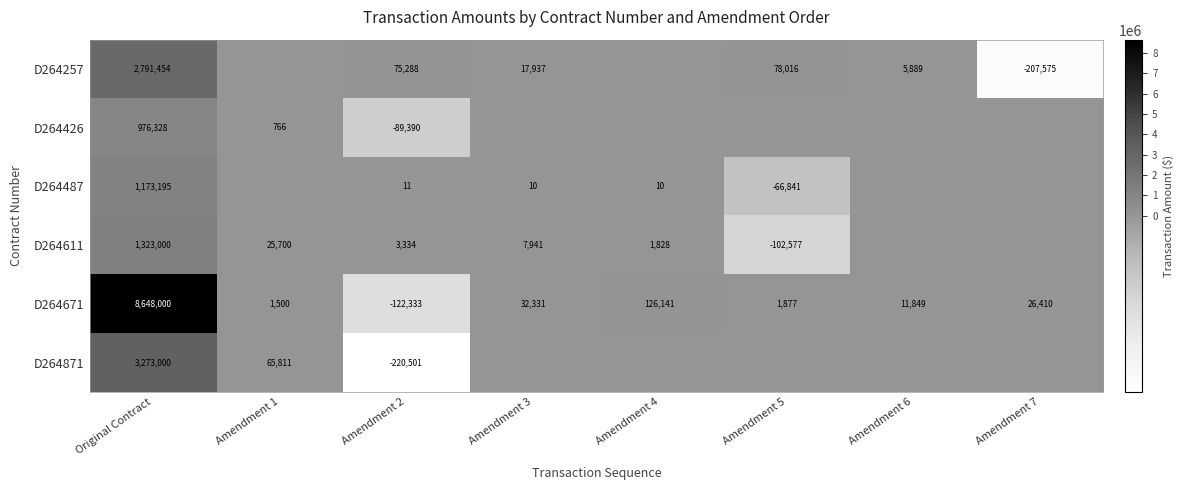

What is the sum of all D264671 values?

8725775